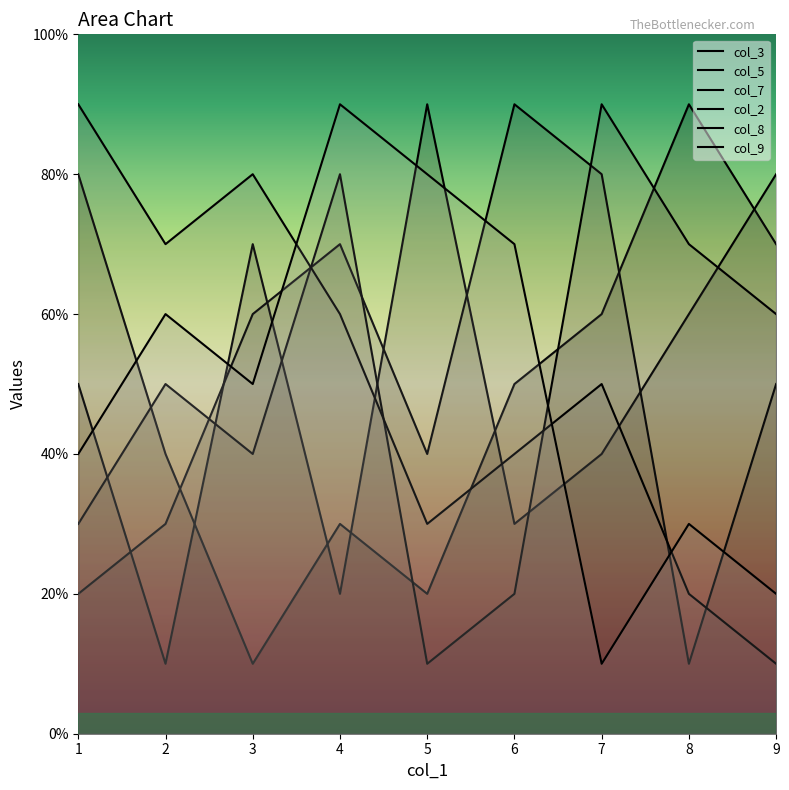

How many interior local valleys does the col_5 series have?

4